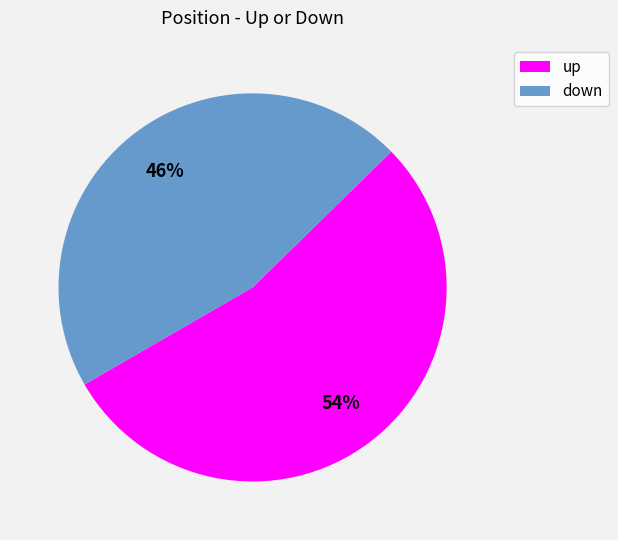

To the nearest percent, what percentage of the pie is up?

54%